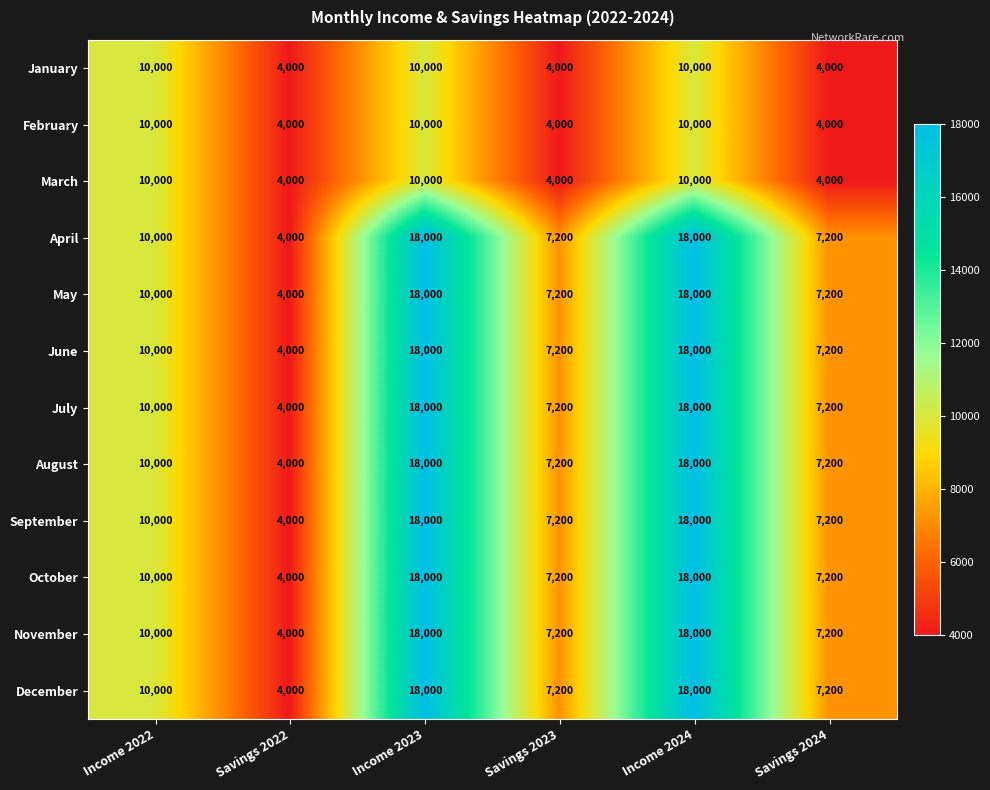

At how many categories does at least one series exceed 16944?

2